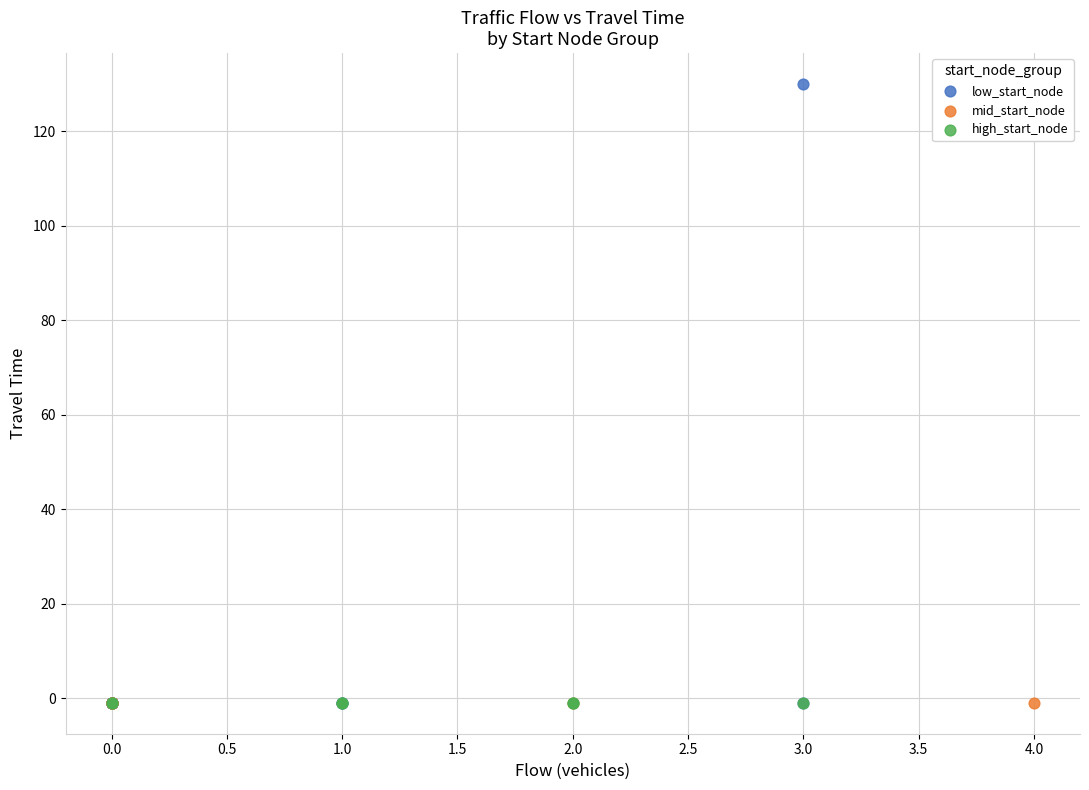

Which series contains the highest Y value?

low_start_node